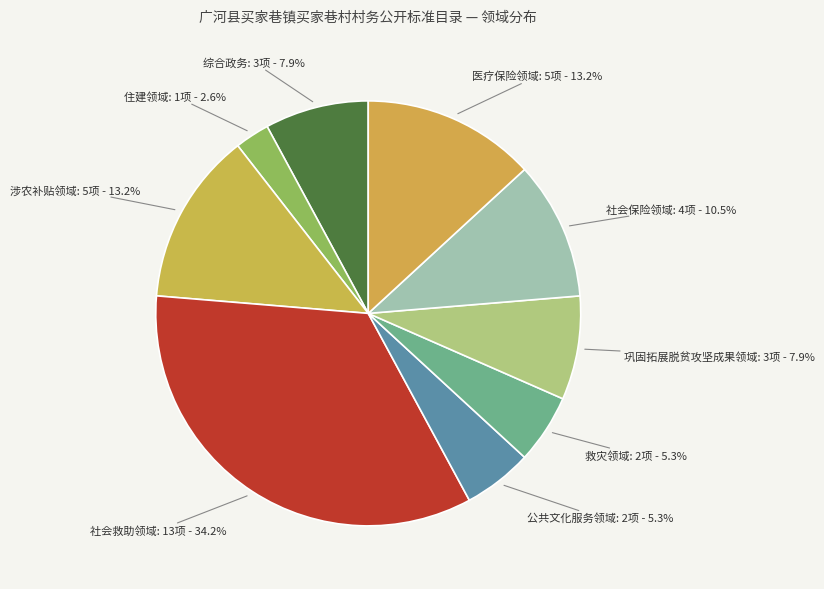

Is 公共文化服务领域 the majority of the pie?

No